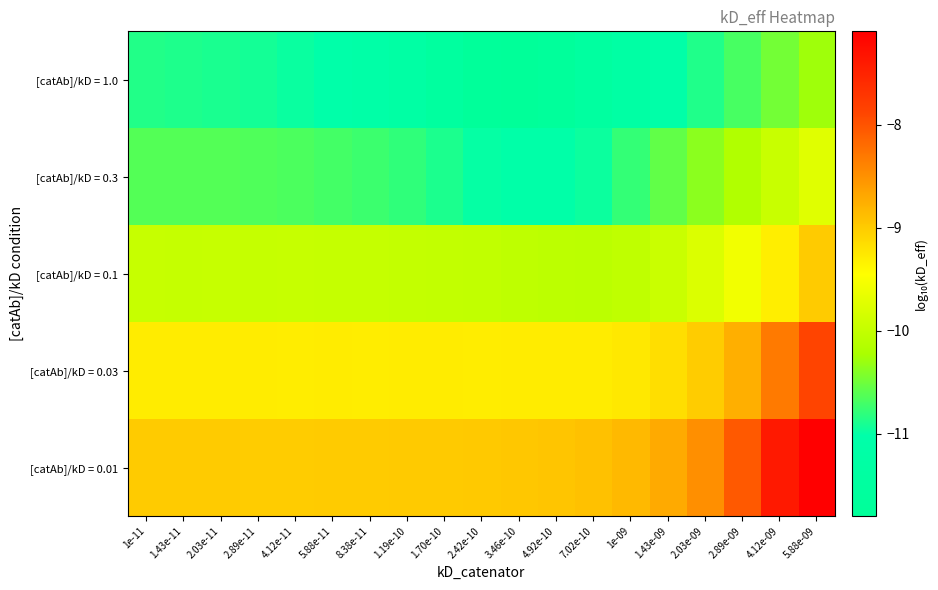

Count the number of categories in the chart.

19